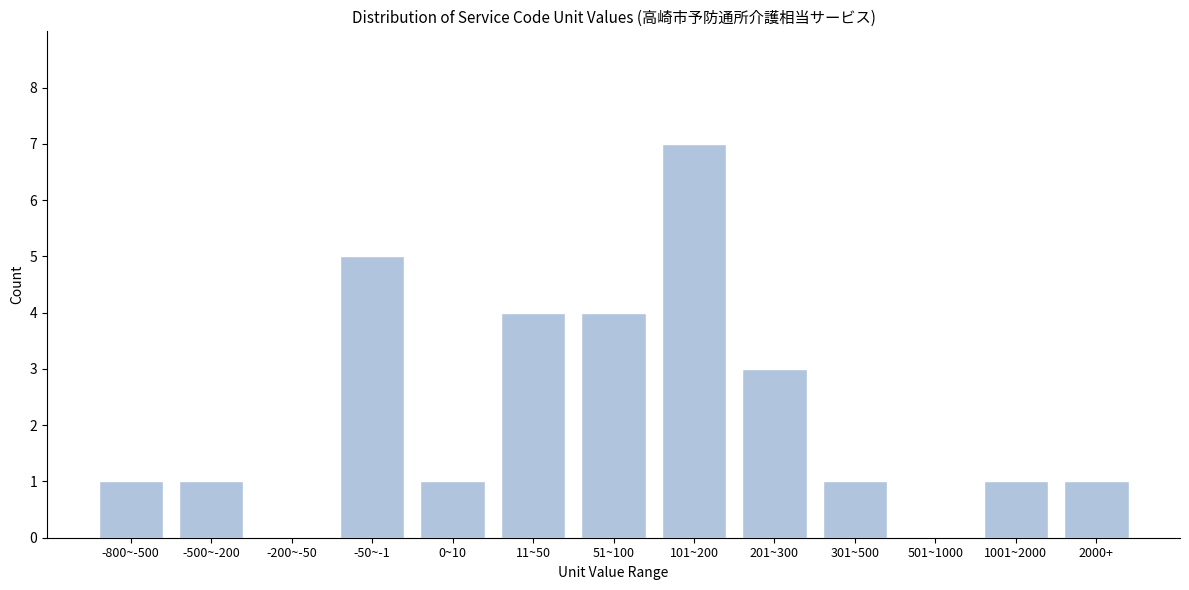

Reading left to right, what are all the values shown in this chart?

-800~-500=1	-500~-200=1	-200~-50=0	-50~-1=5	0~10=1	11~50=4	51~100=4	101~200=7	201~300=3	301~500=1	501~1000=0	1001~2000=1	2000+=1